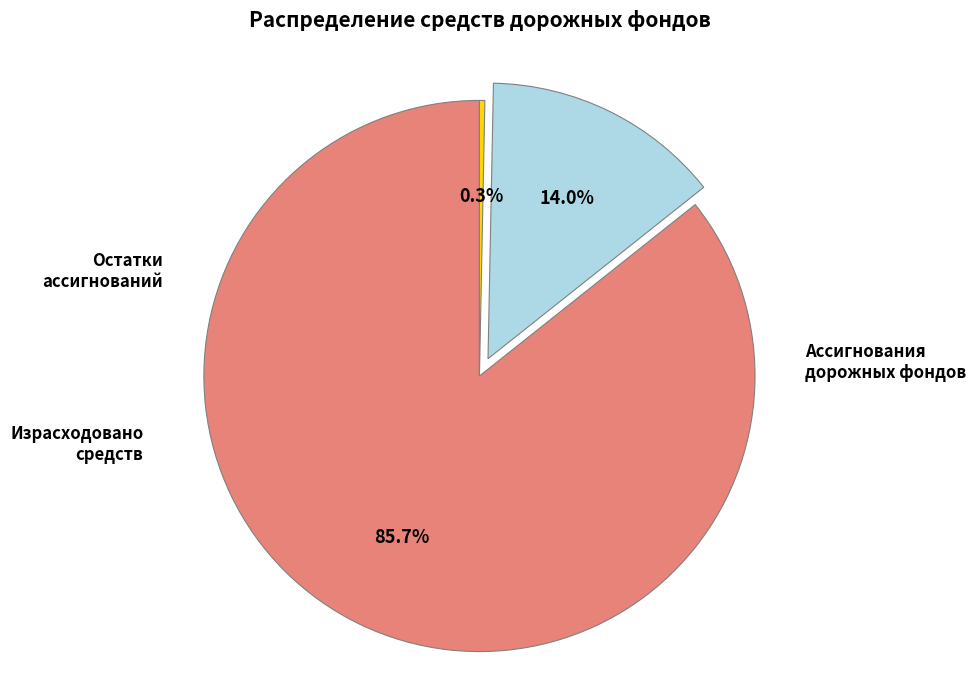

Is there any slice that represents more than half of the pie?

Yes